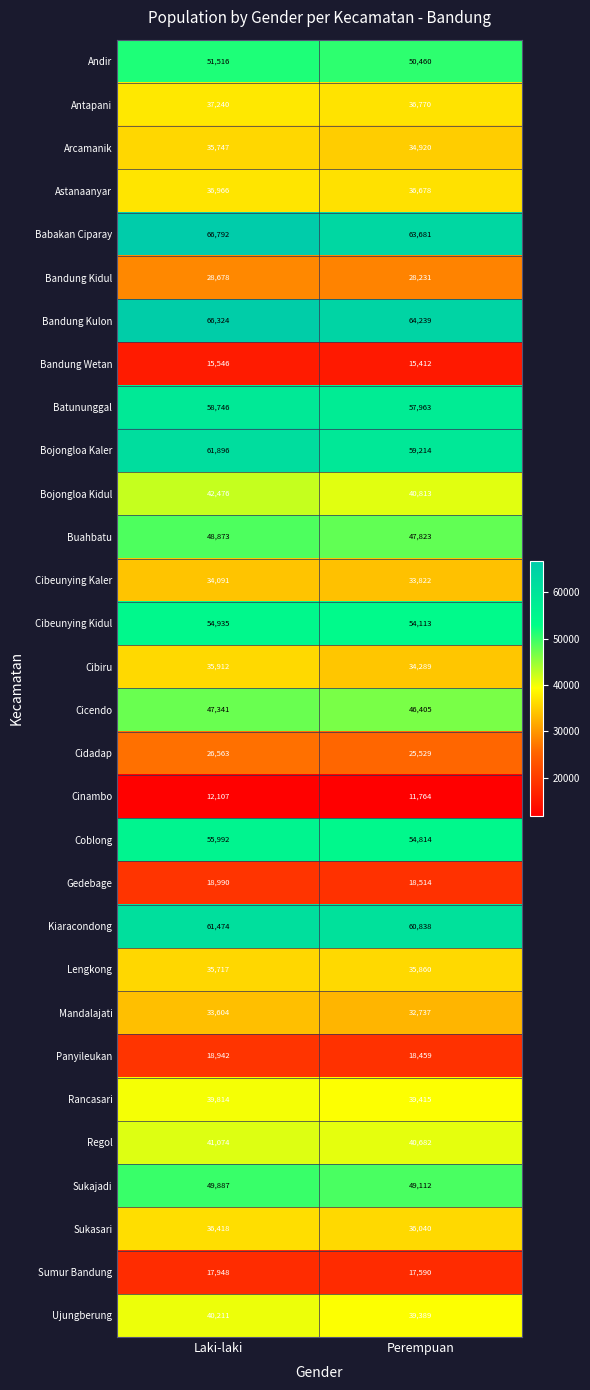

What is the average value of the Coblong series?

55403